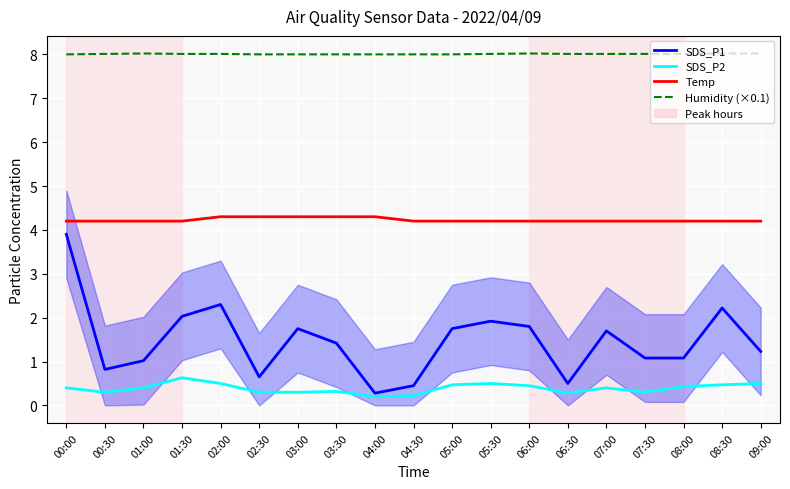

How many categories are shown in the chart?

19